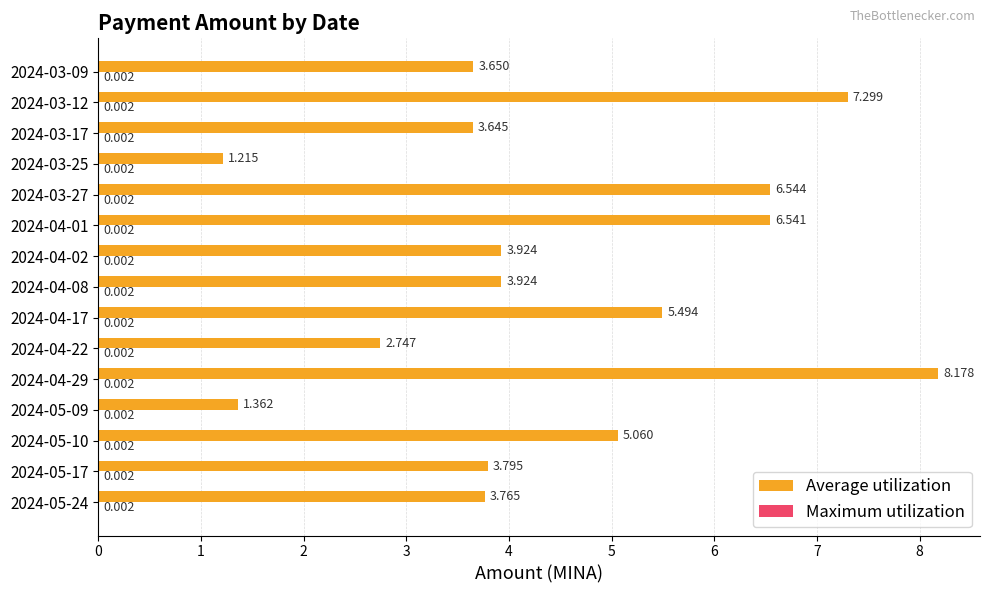

Between 2024-05-17 and 2024-04-01, which series saw the biggest shift?

Average utilization